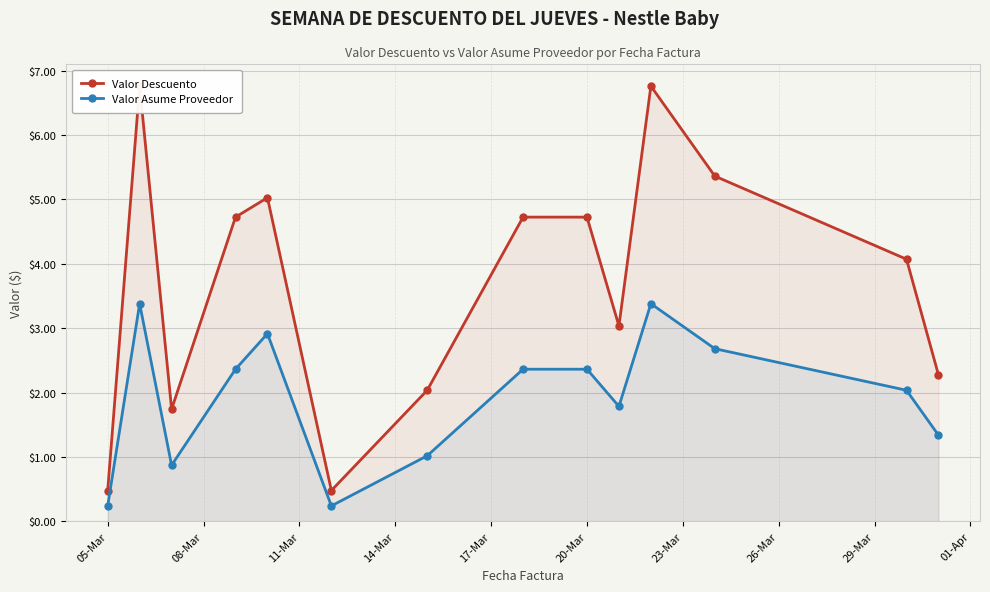

In Valor Asume Proveedor, how many points are higher than both neighbors (excluding endpoints)?

3